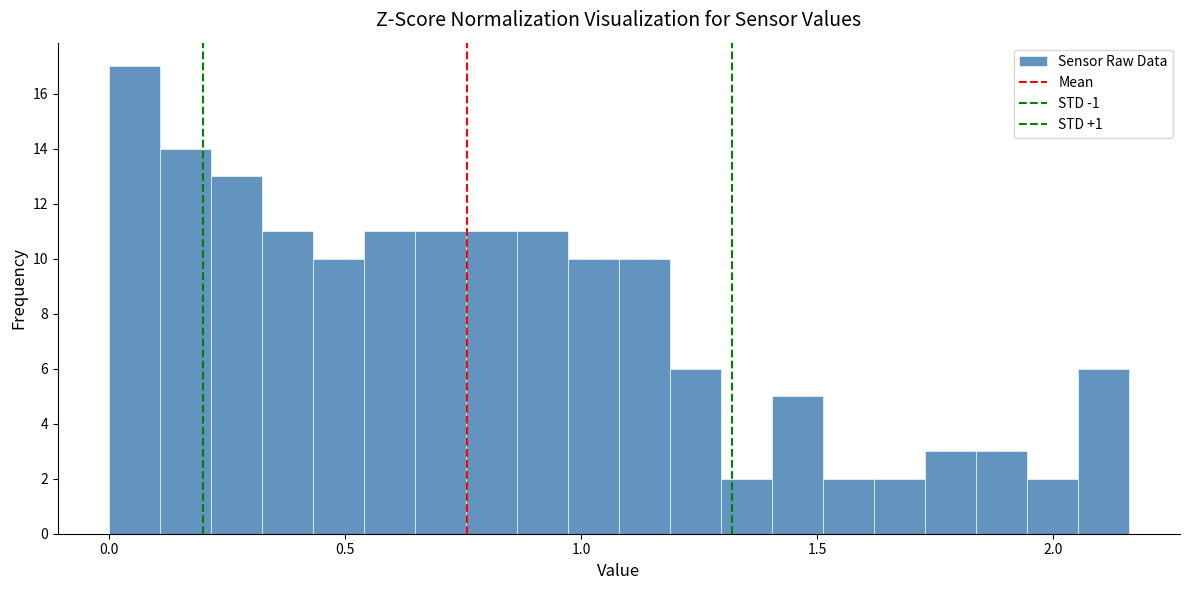

Around what value on the x-axis is the tallest bar? Give the approximate position of its centre, as read against the axis.

0.05